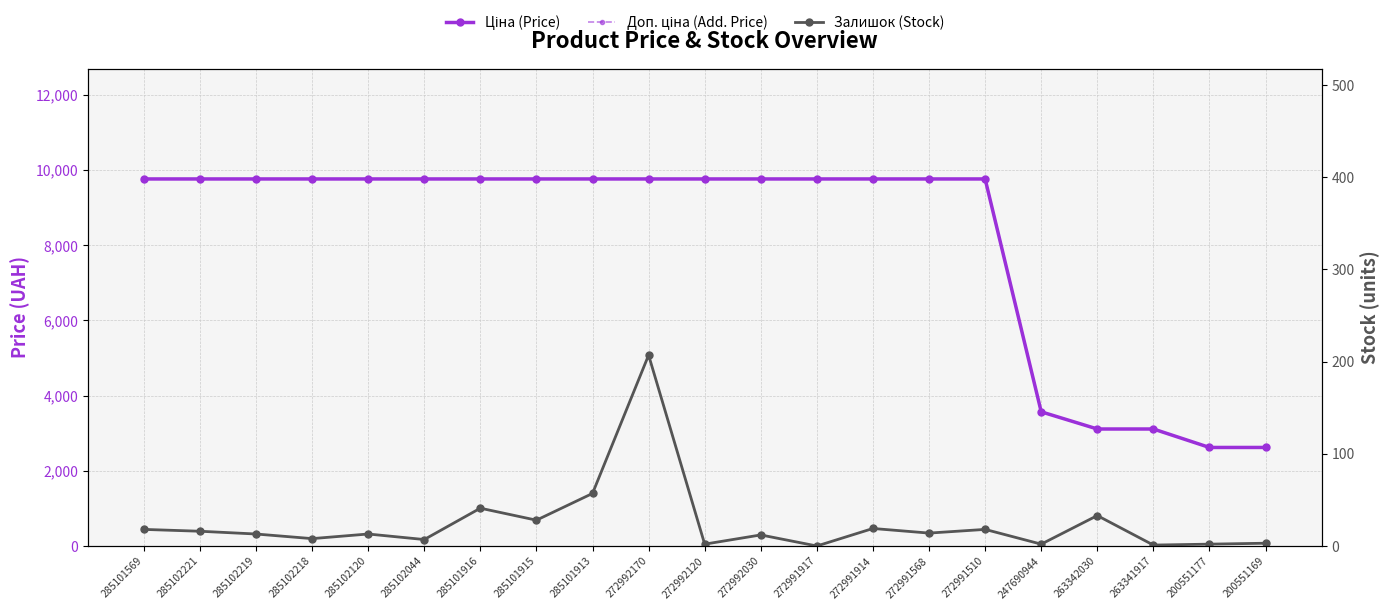

Between 272992120 and 285102044, which is larger?

272992120